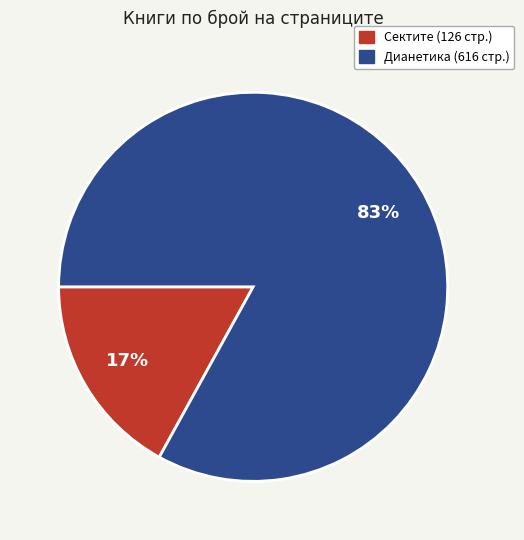

To the nearest percent, what is the average slice percentage?

50%